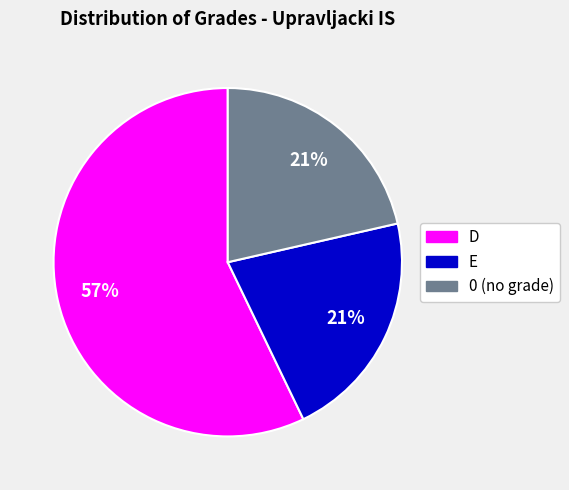

To the nearest percent, what portion does E represent?

21%